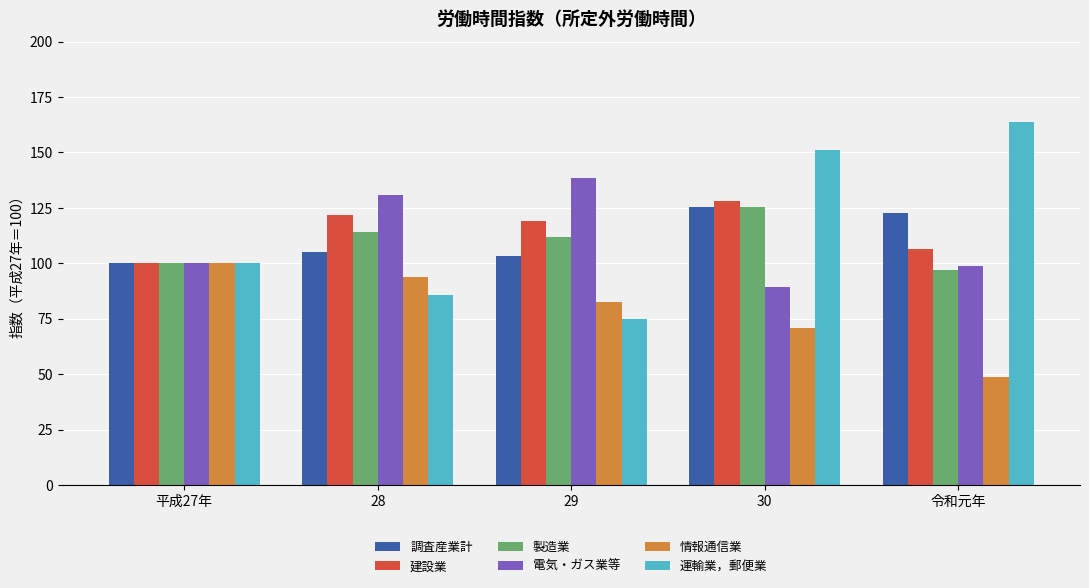

What is the total value across all series at 29?

630.5